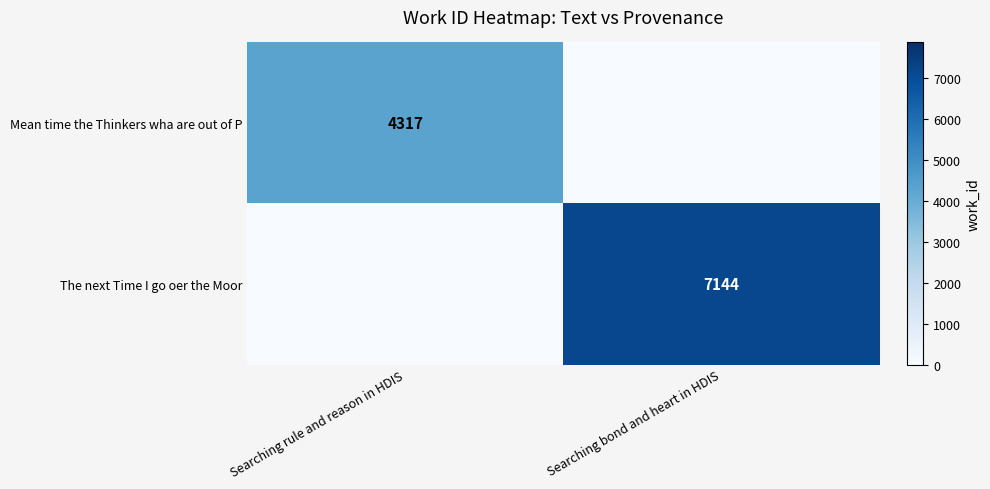

The The next Time I go oer the Moor series shows 7144 at Searching bond and heart in HDIS. True or false?

True